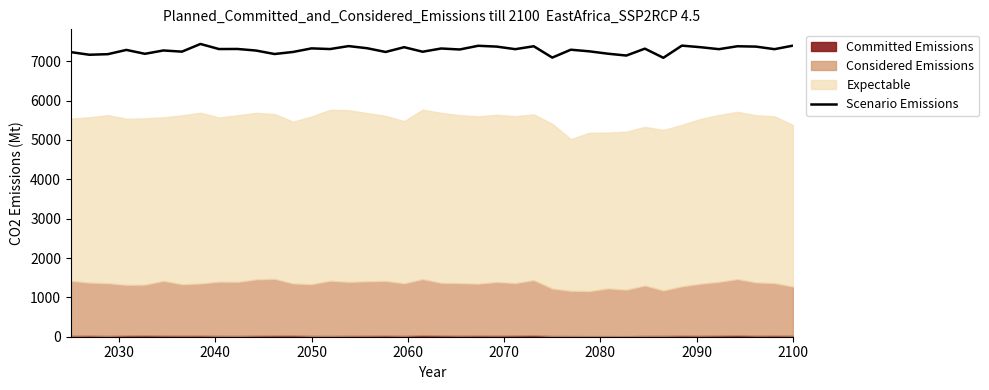

What is the minimum value for Scenario Emissions?

7087